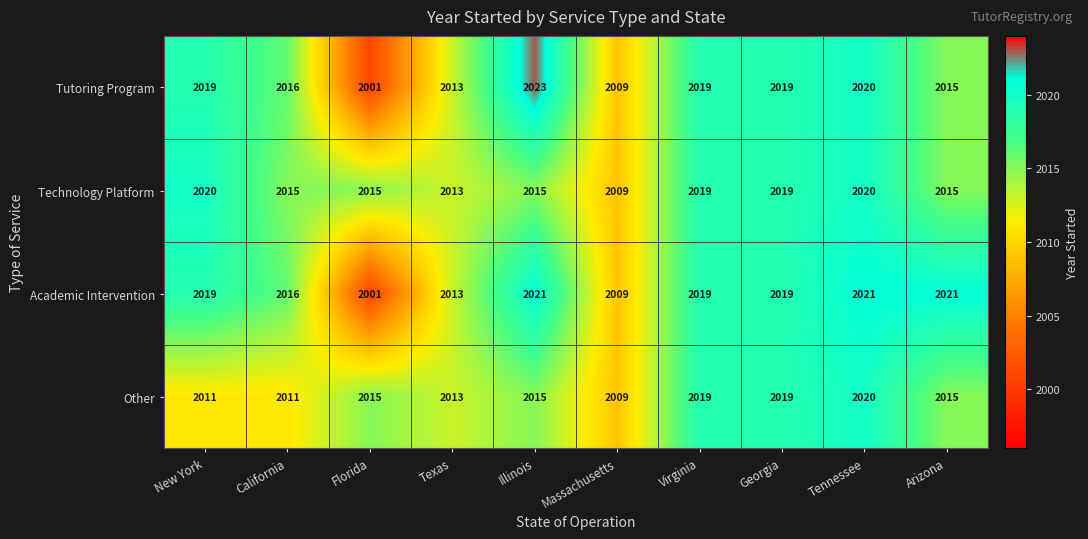

The Technology Platform series shows 3309 at Georgia. True or false?

False